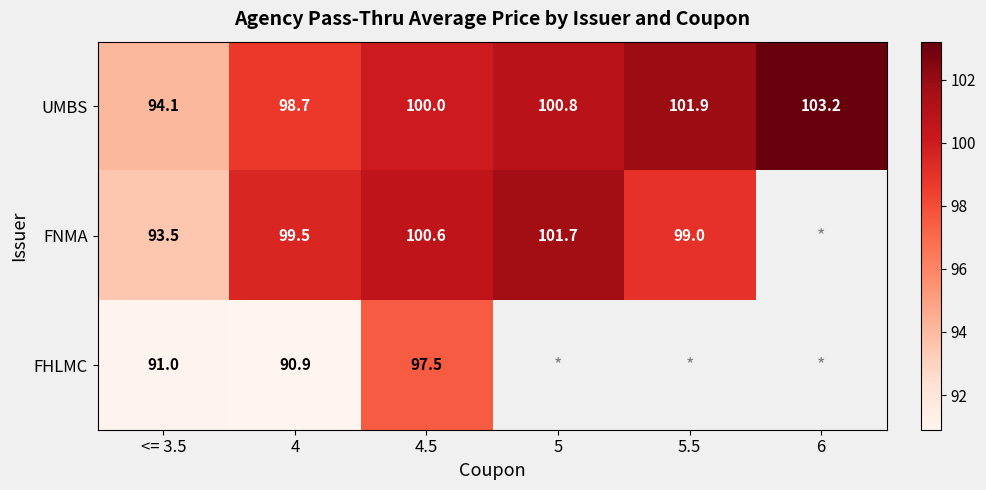

Is it true that UMBS equals 100.0 at 4.5?

True